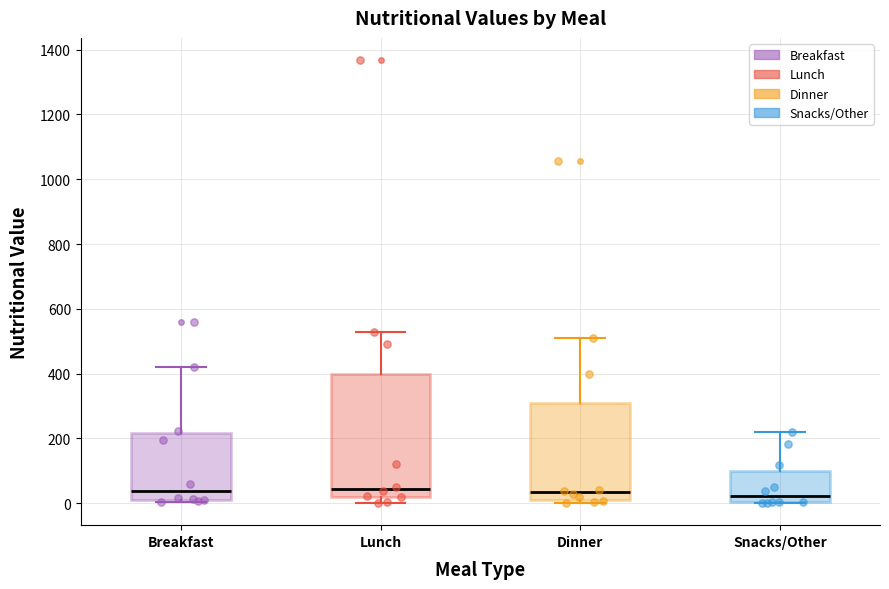

Where does the upper whisker of the box for Lunch end on the y-axis? The values are not printed on the chart, so give them approximately, as read against the axis.

520